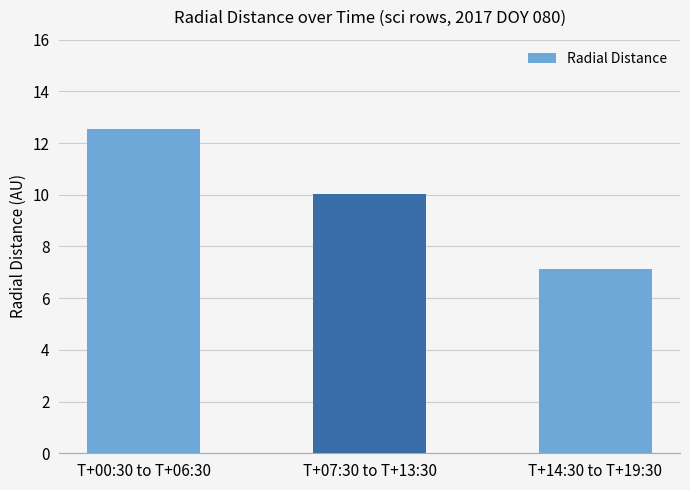

How many bars are there in total?

3